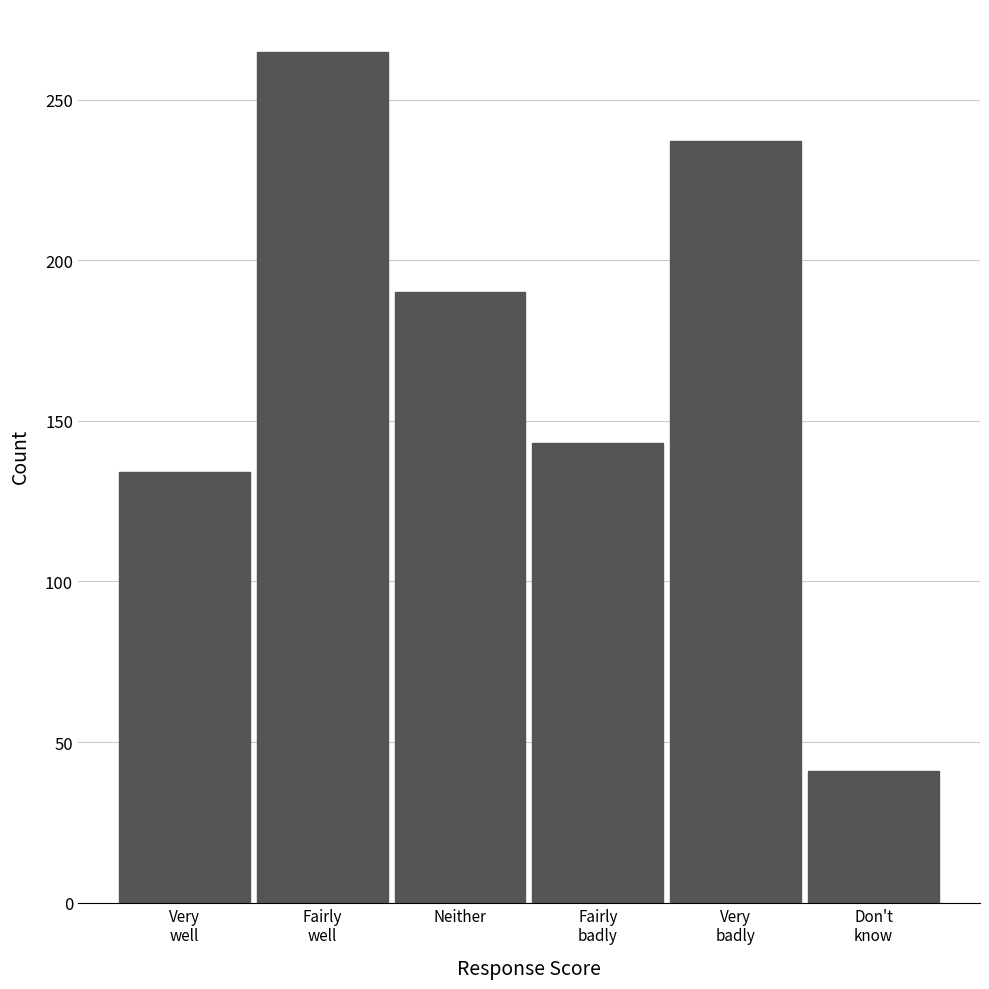

Reading left to right, transcribe all the data shown in this chart.

134	265	190	143	237	41